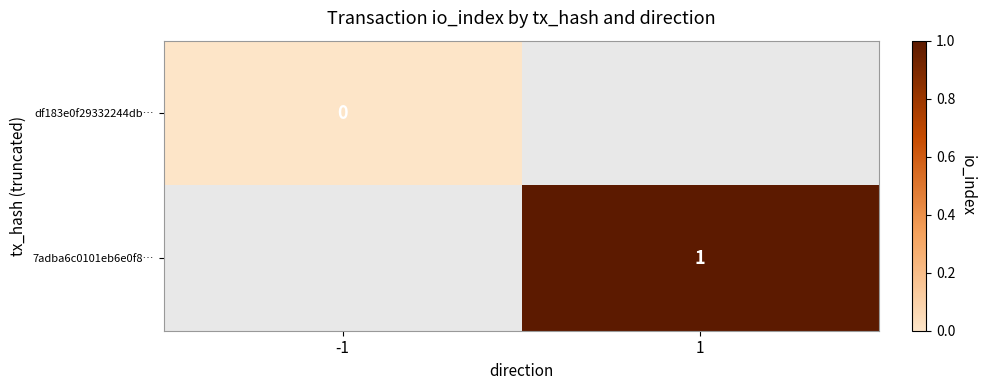

Is the value of 7adba6c0101eb6e0f8… at 1 greater than the value of df183e0f29332244db… at -1?

Yes